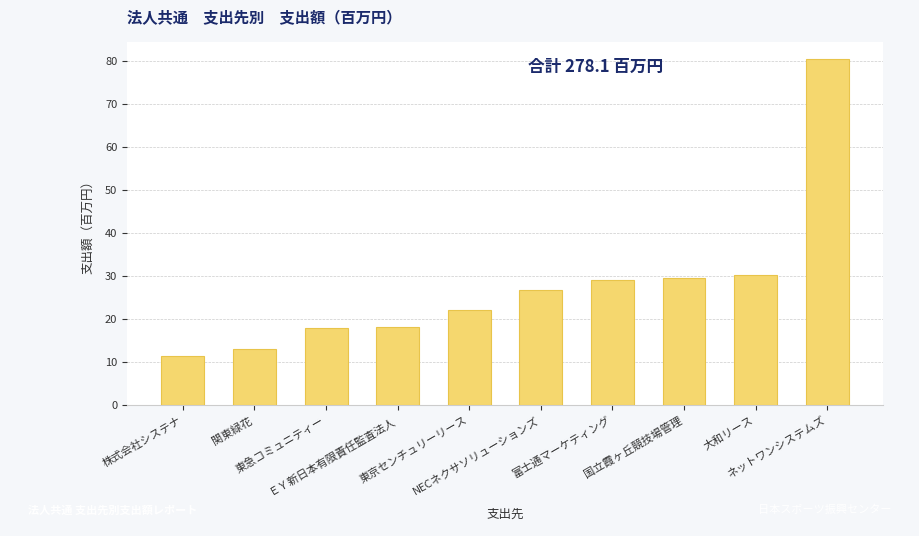

True or false: the data shows 16.9 at 株式会社システナ.

False